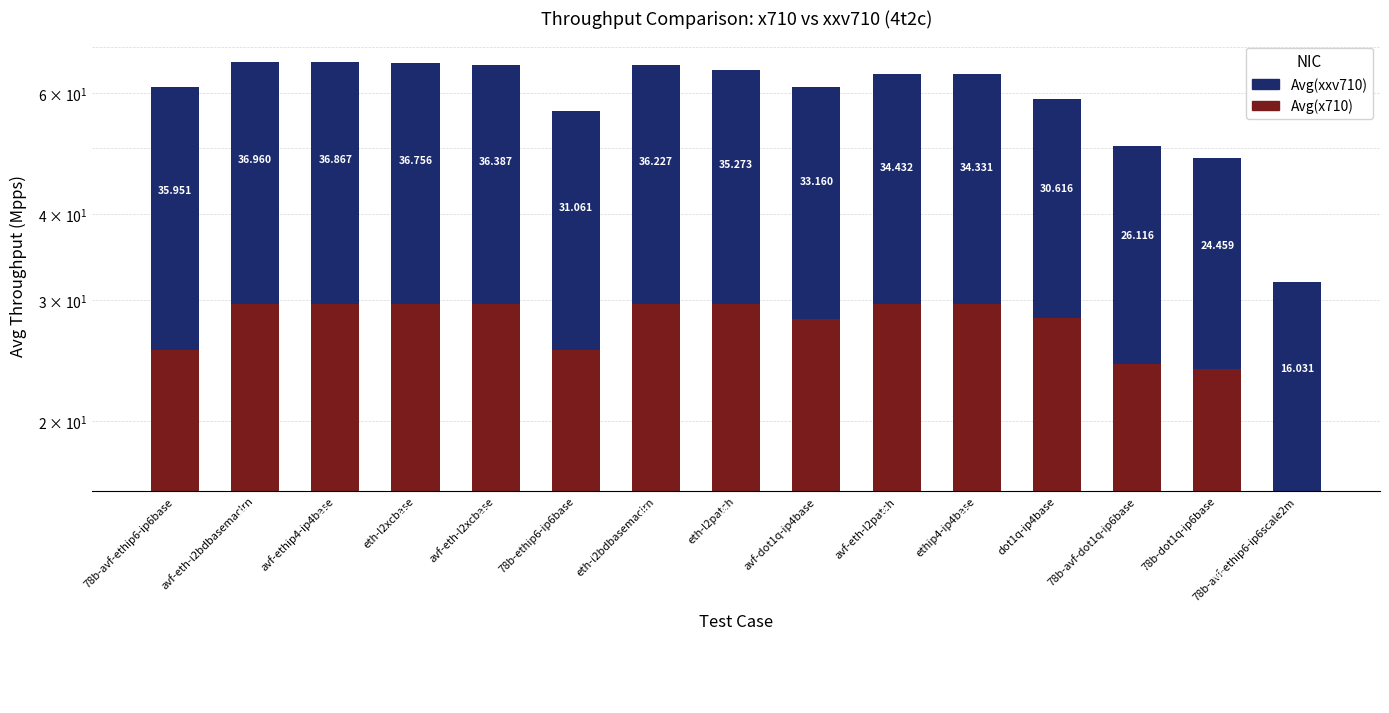

At which label does Avg(x710) reach its peak?

avf-eth-l2bdbasemaclrn